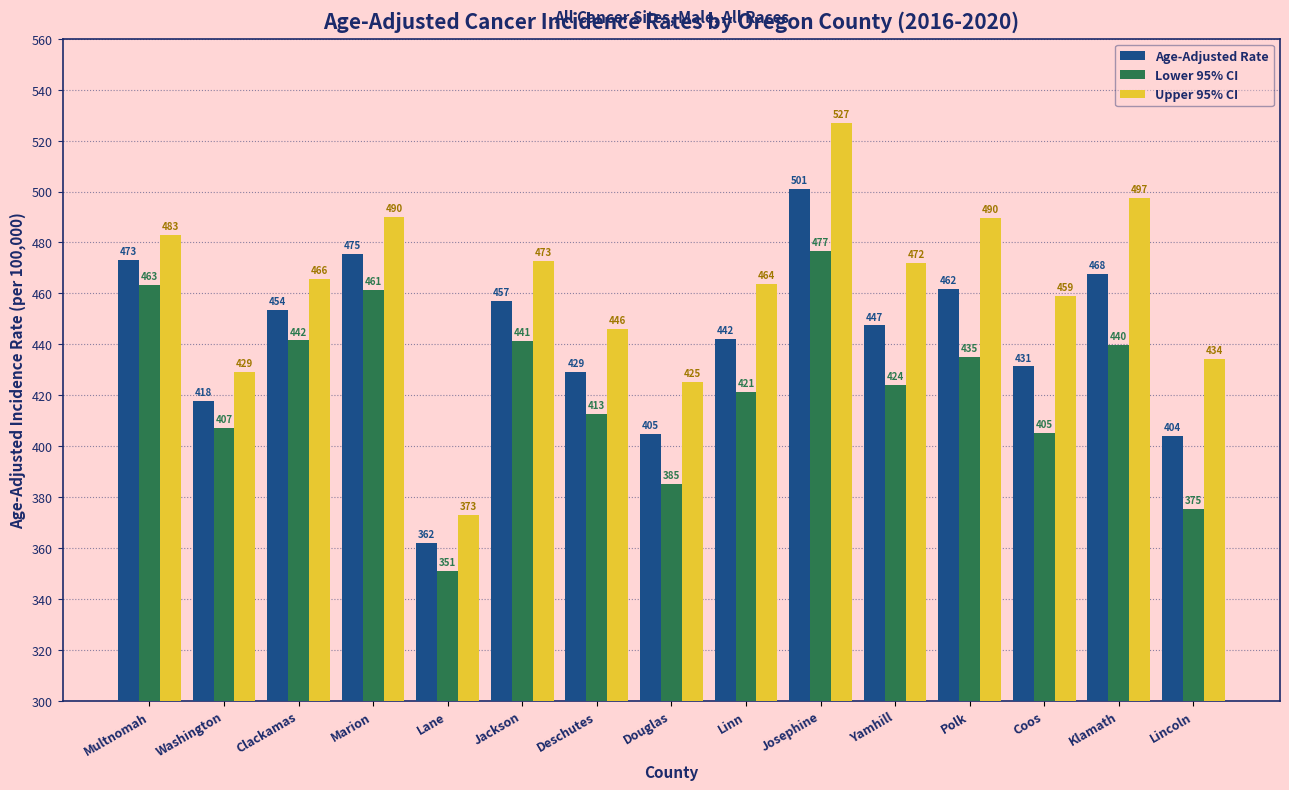

What is the spread (max minus min) of values at Jackson?

31.4